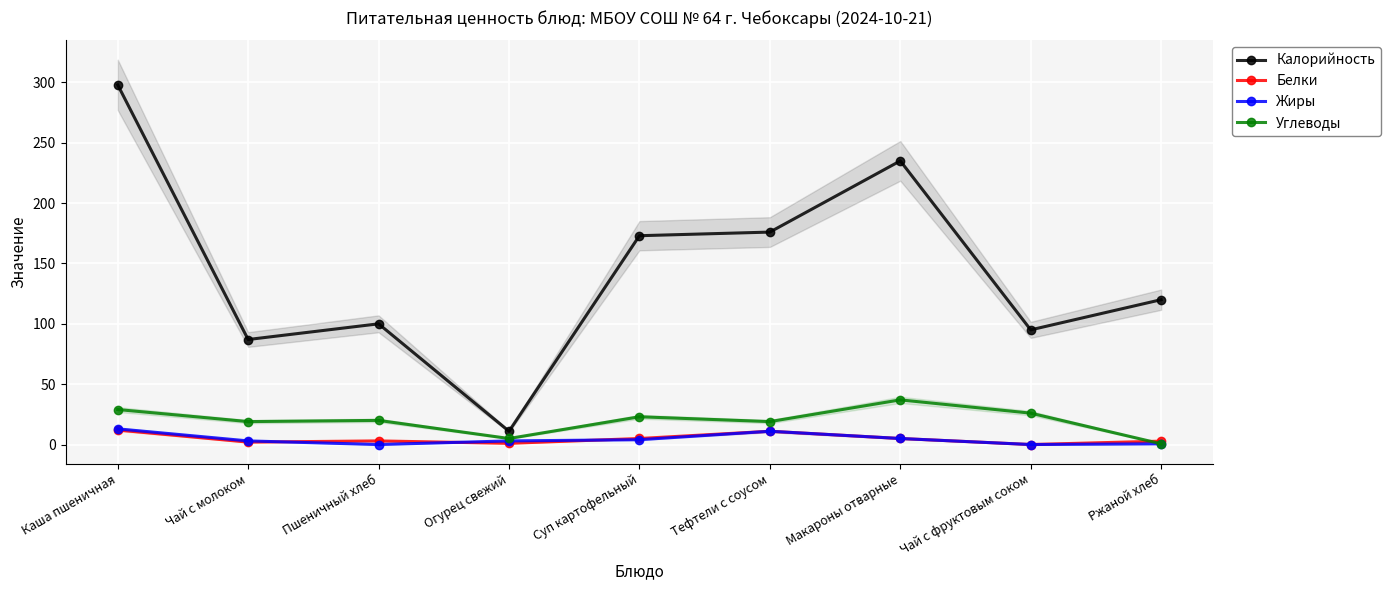

Where does the Белки series first go above 3?

Каша пшеничная